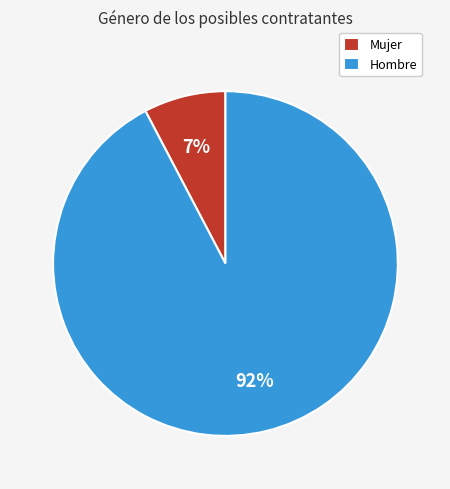

Is there any slice that represents more than half of the pie?

Yes